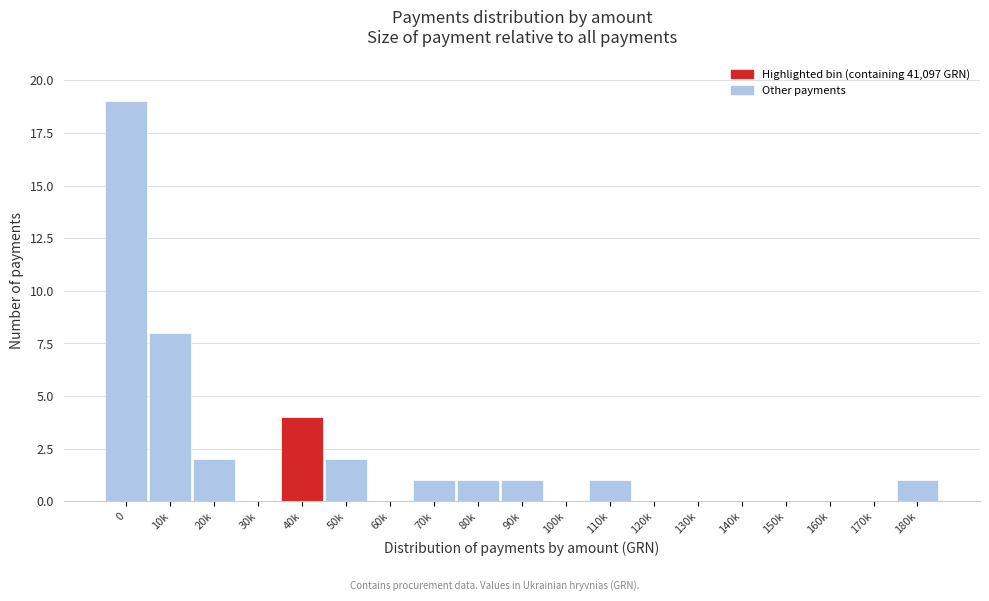

Reading left to right, transcribe all the data shown in this chart.

0=19	10k=8	20k=2	30k=0	40k=4	50k=2	60k=0	70k=1	80k=1	90k=1	100k=0	110k=1	120k=0	130k=0	140k=0	150k=0	160k=0	170k=0	180k=1